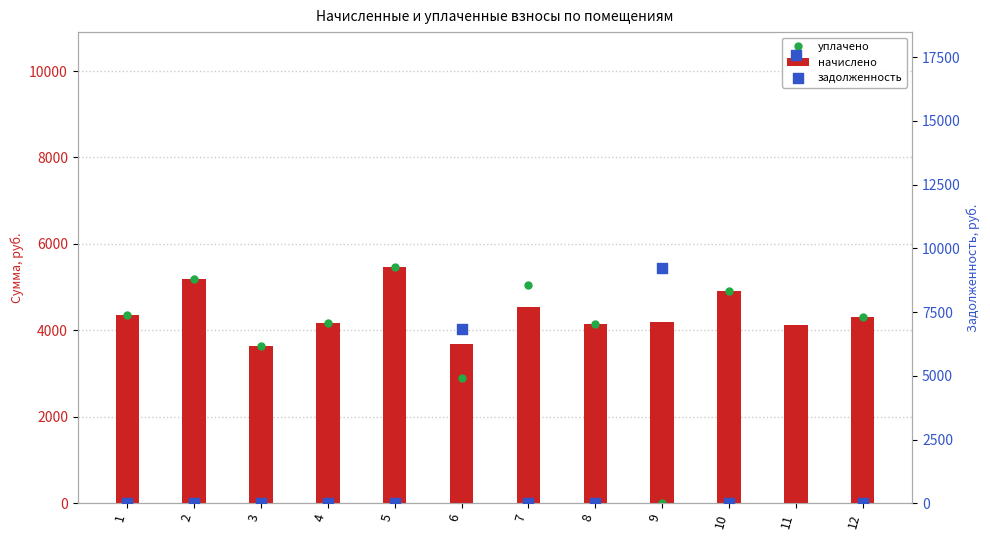

At which category is the sum across all series the highest?

11